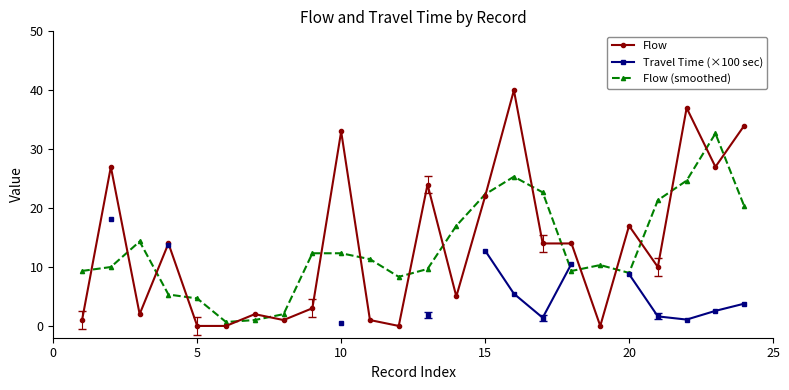

After their last crossing, which series has the higher values: Flow or Flow (smoothed)?

Flow